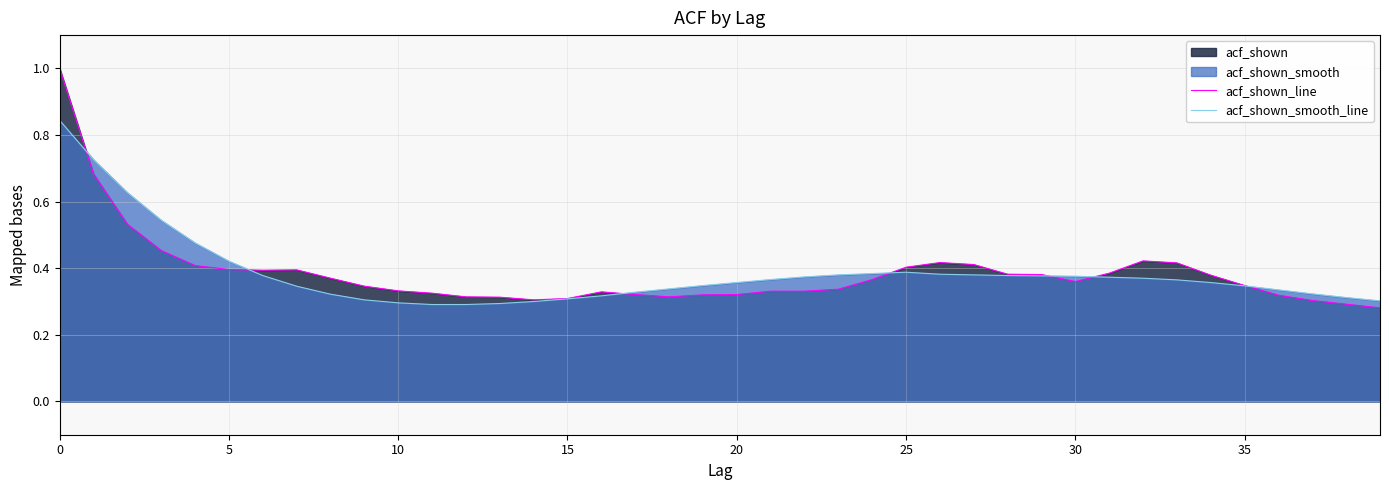

True or false: acf_shown_smooth_line has more than 0 points higher than both neighbors.

True